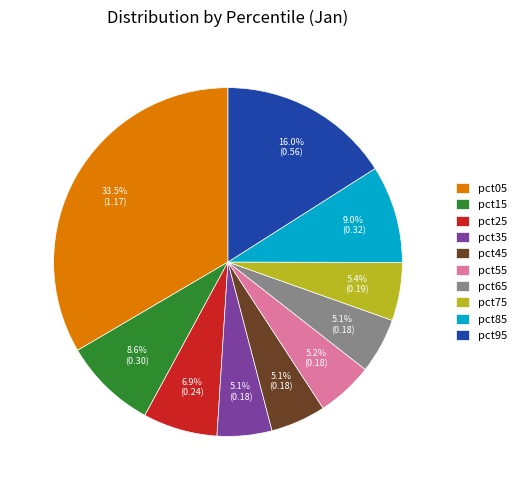

Combined, do pct45 and pct75 account for over 50%?

No